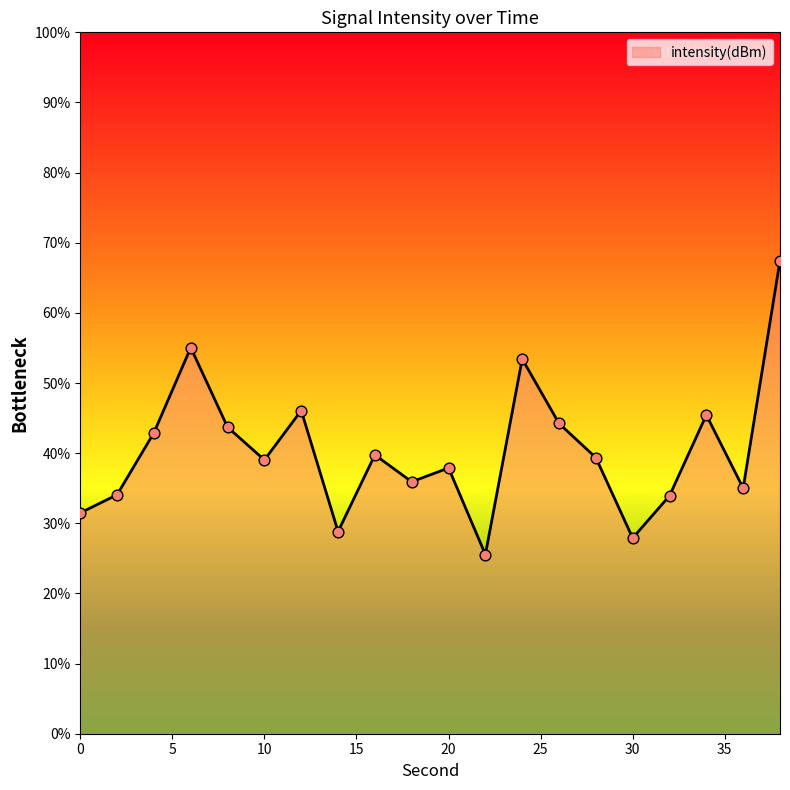

What is the minimum value shown in the chart?

25.5